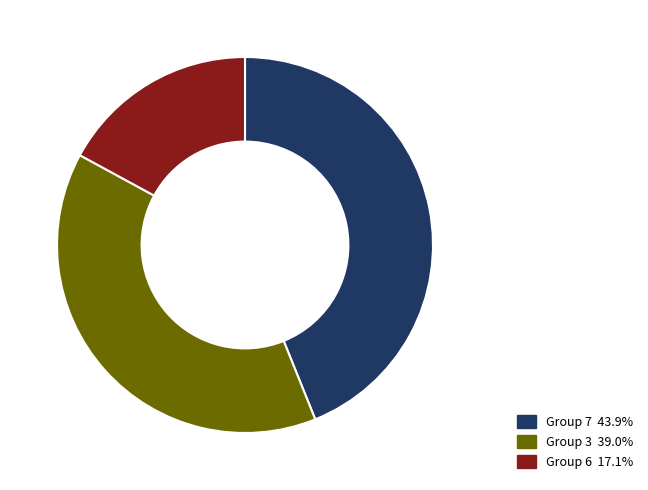

Is there a majority slice in this chart?

No